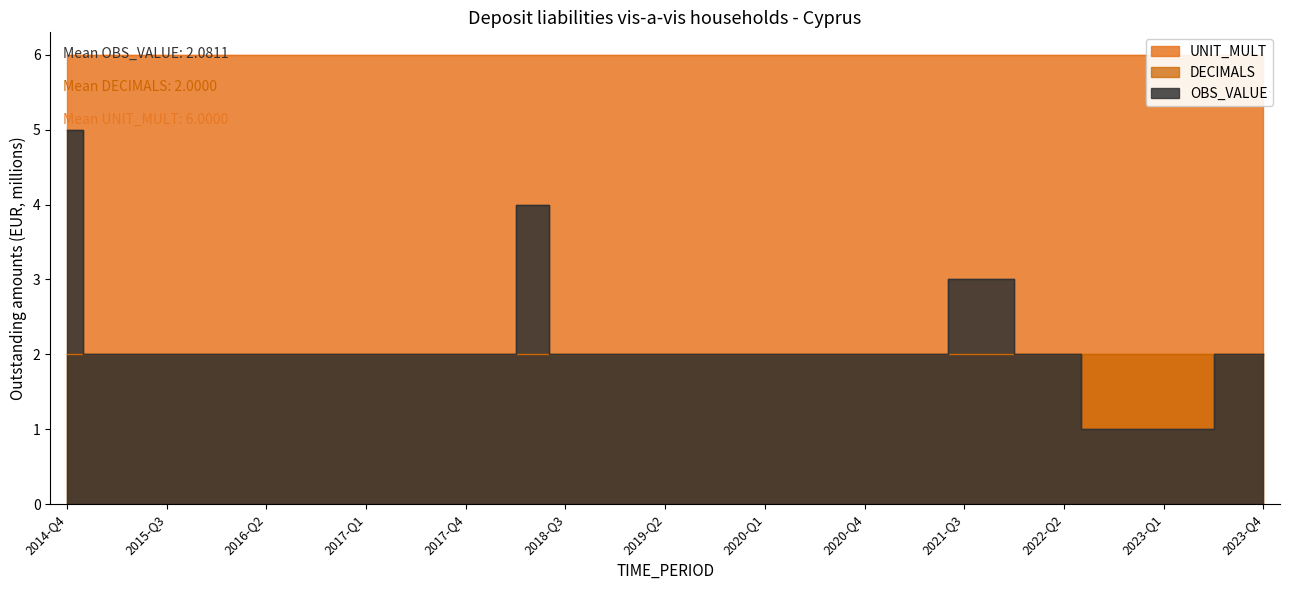

What are all the series names shown in the legend?

OBS_VALUE, DECIMALS, UNIT_MULT